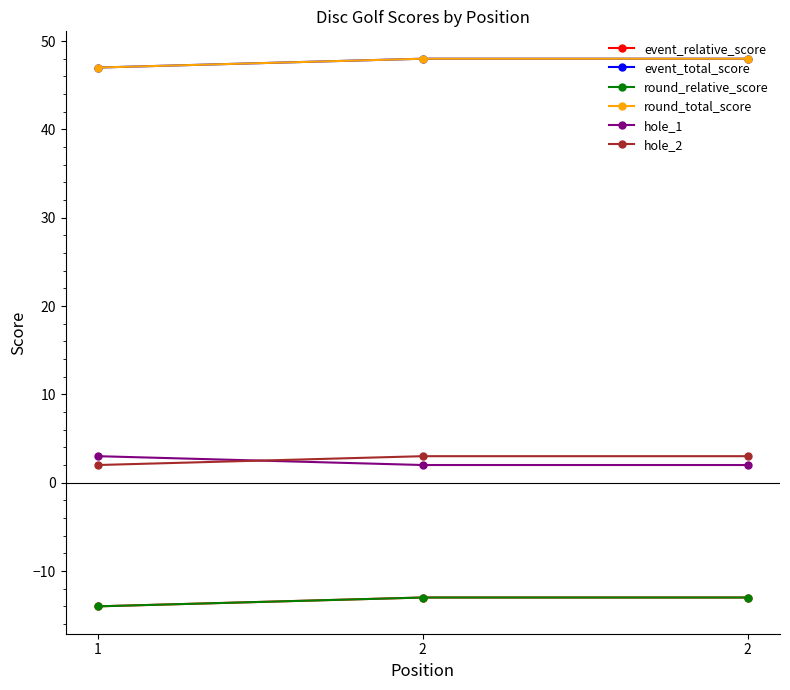

Which series has the largest total across all categories?

event_total_score